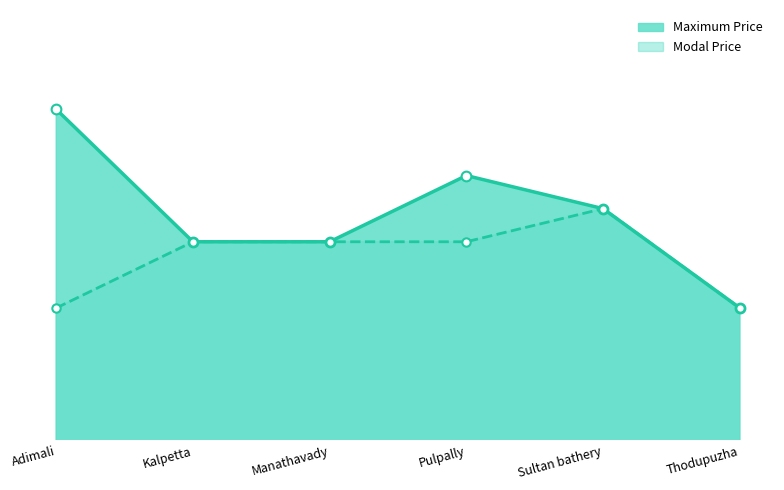

What is the highest value of the Maximum Price series?

6600